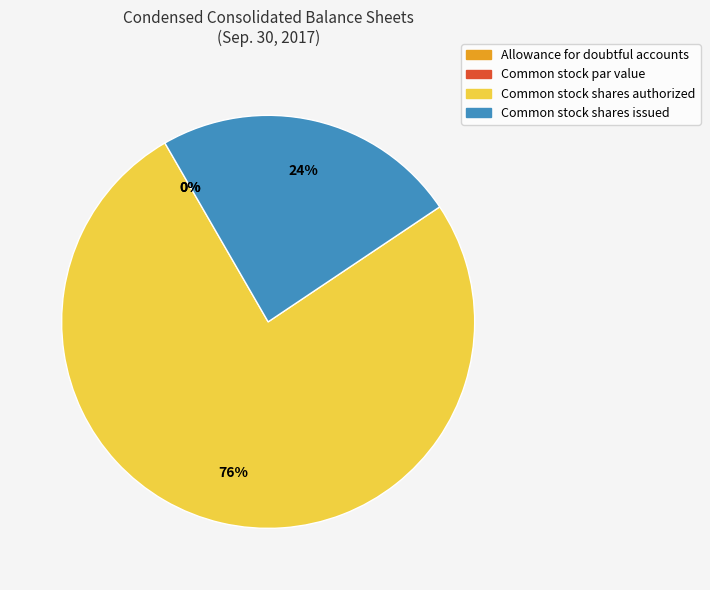

What is the change in value from Allowance for doubtful accounts to Common stock shares authorized?

+299999988.7